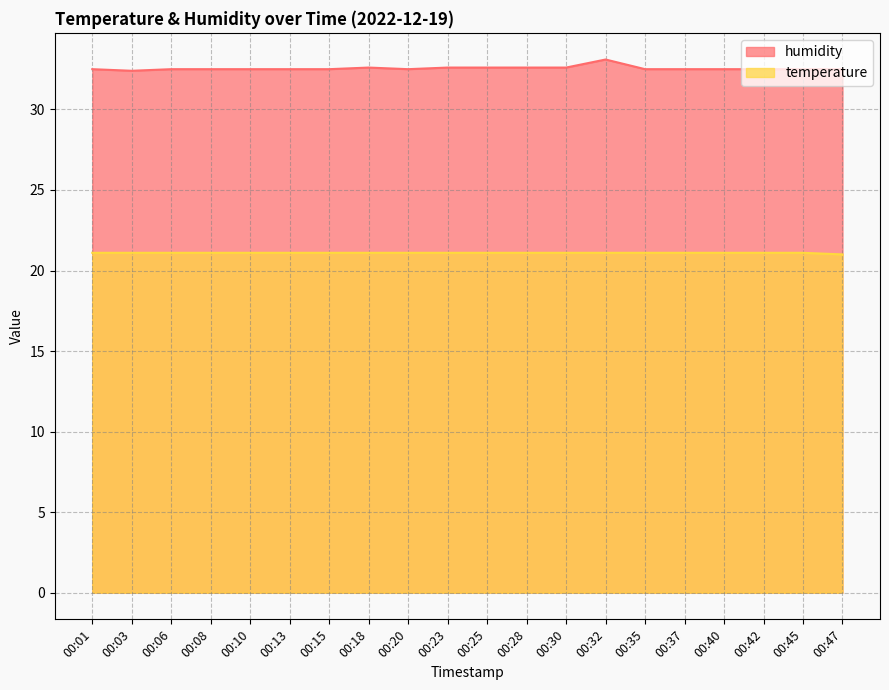

True or false: humidity has more than 1 interior local peaks.

True